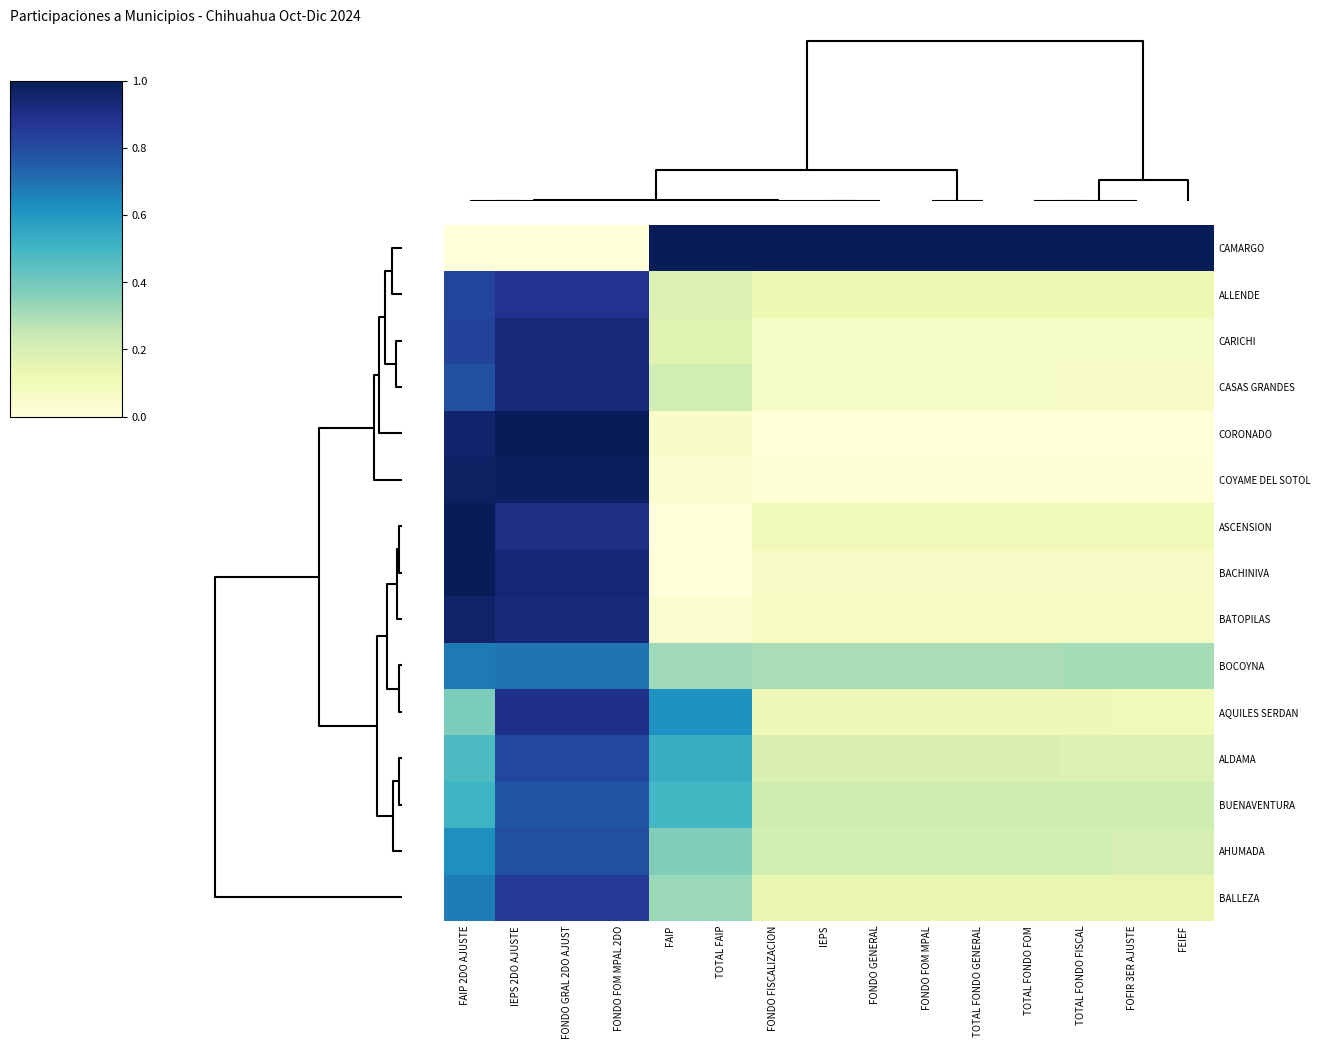

Reading left to right, what are all the values shown in this chart?

CAMARGO: FAIP 2DO AJUSTE=0.0	IEPS 2DO AJUSTE=0.0	FONDO GRAL 2DO AJUST=0.0	FONDO FOM MPAL 2DO=0.0	FAIP=1.0	TOTAL FAIP=1.0	FONDO FISCALIZACION=1.0	IEPS=1.0	FONDO GENERAL=1.0	FONDO FOM MPAL=1.0	TOTAL FONDO GENERAL=1.0	TOTAL FONDO FOM=1.0	TOTAL FONDO FISCAL=1.0	FOFIR 3ER AJUSTE=1.0	FEIEF=1.0
ALLENDE: FAIP 2DO AJUSTE=0.8	IEPS 2DO AJUSTE=0.9	FONDO GRAL 2DO AJUST=0.9	FONDO FOM MPAL 2DO=0.9	FAIP=0.2	TOTAL FAIP=0.2	FONDO FISCALIZACION=0.1	IEPS=0.1	FONDO GENERAL=0.1	FONDO FOM MPAL=0.1	TOTAL FONDO GENERAL=0.1	TOTAL FONDO FOM=0.1	TOTAL FONDO FISCAL=0.1	FOFIR 3ER AJUSTE=0.1	FEIEF=0.1
CARICHI: FAIP 2DO AJUSTE=0.8	IEPS 2DO AJUSTE=0.9	FONDO GRAL 2DO AJUST=0.9	FONDO FOM MPAL 2DO=0.9	FAIP=0.2	TOTAL FAIP=0.2	FONDO FISCALIZACION=0.1	IEPS=0.1	FONDO GENERAL=0.1	FONDO FOM MPAL=0.1	TOTAL FONDO GENERAL=0.1	TOTAL FONDO FOM=0.1	TOTAL FONDO FISCAL=0.1	FOFIR 3ER AJUSTE=0.1	FEIEF=0.1
CASAS GRANDES: FAIP 2DO AJUSTE=0.8	IEPS 2DO AJUSTE=0.9	FONDO GRAL 2DO AJUST=0.9	FONDO FOM MPAL 2DO=0.9	FAIP=0.2	TOTAL FAIP=0.2	FONDO FISCALIZACION=0.1	IEPS=0.1	FONDO GENERAL=0.1	FONDO FOM MPAL=0.1	TOTAL FONDO GENERAL=0.1	TOTAL FONDO FOM=0.1	TOTAL FONDO FISCAL=0.1	FOFIR 3ER AJUSTE=0.1	FEIEF=0.1
CORONADO: FAIP 2DO AJUSTE=1.0	IEPS 2DO AJUSTE=1.0	FONDO GRAL 2DO AJUST=1.0	FONDO FOM MPAL 2DO=1.0	FAIP=0.0	TOTAL FAIP=0.0	FONDO FISCALIZACION=0.0	IEPS=0.0	FONDO GENERAL=0.0	FONDO FOM MPAL=0.0	TOTAL FONDO GENERAL=0.0	TOTAL FONDO FOM=0.0	TOTAL FONDO FISCAL=0.0	FOFIR 3ER AJUSTE=0.0	FEIEF=0.0
COYAME DEL SOTOL: FAIP 2DO AJUSTE=1.0	IEPS 2DO AJUSTE=1.0	FONDO GRAL 2DO AJUST=1.0	FONDO FOM MPAL 2DO=1.0	FAIP=0.0	TOTAL FAIP=0.0	FONDO FISCALIZACION=0.0	IEPS=0.0	FONDO GENERAL=0.0	FONDO FOM MPAL=0.0	TOTAL FONDO GENERAL=0.0	TOTAL FONDO FOM=0.0	TOTAL FONDO FISCAL=0.0	FOFIR 3ER AJUSTE=0.0	FEIEF=0.0
ASCENSION: FAIP 2DO AJUSTE=1.0	IEPS 2DO AJUSTE=0.9	FONDO GRAL 2DO AJUST=0.9	FONDO FOM MPAL 2DO=0.9	FAIP=0.0	TOTAL FAIP=0.0	FONDO FISCALIZACION=0.1	IEPS=0.1	FONDO GENERAL=0.1	FONDO FOM MPAL=0.1	TOTAL FONDO GENERAL=0.1	TOTAL FONDO FOM=0.1	TOTAL FONDO FISCAL=0.1	FOFIR 3ER AJUSTE=0.1	FEIEF=0.1
BACHINIVA: FAIP 2DO AJUSTE=1.0	IEPS 2DO AJUSTE=0.9	FONDO GRAL 2DO AJUST=0.9	FONDO FOM MPAL 2DO=0.9	FAIP=0.0	TOTAL FAIP=0.0	FONDO FISCALIZACION=0.1	IEPS=0.1	FONDO GENERAL=0.1	FONDO FOM MPAL=0.1	TOTAL FONDO GENERAL=0.1	TOTAL FONDO FOM=0.1	TOTAL FONDO FISCAL=0.1	FOFIR 3ER AJUSTE=0.1	FEIEF=0.1
BATOPILAS: FAIP 2DO AJUSTE=1.0	IEPS 2DO AJUSTE=0.9	FONDO GRAL 2DO AJUST=0.9	FONDO FOM MPAL 2DO=0.9	FAIP=0.0	TOTAL FAIP=0.0	FONDO FISCALIZACION=0.1	IEPS=0.1	FONDO GENERAL=0.1	FONDO FOM MPAL=0.1	TOTAL FONDO GENERAL=0.1	TOTAL FONDO FOM=0.1	TOTAL FONDO FISCAL=0.1	FOFIR 3ER AJUSTE=0.1	FEIEF=0.1
BOCOYNA: FAIP 2DO AJUSTE=0.7	IEPS 2DO AJUSTE=0.7	FONDO GRAL 2DO AJUST=0.7	FONDO FOM MPAL 2DO=0.7	FAIP=0.3	TOTAL FAIP=0.3	FONDO FISCALIZACION=0.3	IEPS=0.3	FONDO GENERAL=0.3	FONDO FOM MPAL=0.3	TOTAL FONDO GENERAL=0.3	TOTAL FONDO FOM=0.3	TOTAL FONDO FISCAL=0.3	FOFIR 3ER AJUSTE=0.3	FEIEF=0.3
AQUILES SERDAN: FAIP 2DO AJUSTE=0.4	IEPS 2DO AJUSTE=0.9	FONDO GRAL 2DO AJUST=0.9	FONDO FOM MPAL 2DO=0.9	FAIP=0.6	TOTAL FAIP=0.6	FONDO FISCALIZACION=0.1	IEPS=0.1	FONDO GENERAL=0.1	FONDO FOM MPAL=0.1	TOTAL FONDO GENERAL=0.1	TOTAL FONDO FOM=0.1	TOTAL FONDO FISCAL=0.1	FOFIR 3ER AJUSTE=0.1	FEIEF=0.1
ALDAMA: FAIP 2DO AJUSTE=0.5	IEPS 2DO AJUSTE=0.8	FONDO GRAL 2DO AJUST=0.8	FONDO FOM MPAL 2DO=0.8	FAIP=0.5	TOTAL FAIP=0.5	FONDO FISCALIZACION=0.2	IEPS=0.2	FONDO GENERAL=0.2	FONDO FOM MPAL=0.2	TOTAL FONDO GENERAL=0.2	TOTAL FONDO FOM=0.2	TOTAL FONDO FISCAL=0.2	FOFIR 3ER AJUSTE=0.2	FEIEF=0.2
BUENAVENTURA: FAIP 2DO AJUSTE=0.5	IEPS 2DO AJUSTE=0.8	FONDO GRAL 2DO AJUST=0.8	FONDO FOM MPAL 2DO=0.8	FAIP=0.5	TOTAL FAIP=0.5	FONDO FISCALIZACION=0.2	IEPS=0.2	FONDO GENERAL=0.2	FONDO FOM MPAL=0.2	TOTAL FONDO GENERAL=0.2	TOTAL FONDO FOM=0.2	TOTAL FONDO FISCAL=0.2	FOFIR 3ER AJUSTE=0.2	FEIEF=0.2
AHUMADA: FAIP 2DO AJUSTE=0.6	IEPS 2DO AJUSTE=0.8	FONDO GRAL 2DO AJUST=0.8	FONDO FOM MPAL 2DO=0.8	FAIP=0.4	TOTAL FAIP=0.4	FONDO FISCALIZACION=0.2	IEPS=0.2	FONDO GENERAL=0.2	FONDO FOM MPAL=0.2	TOTAL FONDO GENERAL=0.2	TOTAL FONDO FOM=0.2	TOTAL FONDO FISCAL=0.2	FOFIR 3ER AJUSTE=0.2	FEIEF=0.2
BALLEZA: FAIP 2DO AJUSTE=0.7	IEPS 2DO AJUSTE=0.9	FONDO GRAL 2DO AJUST=0.9	FONDO FOM MPAL 2DO=0.9	FAIP=0.3	TOTAL FAIP=0.3	FONDO FISCALIZACION=0.1	IEPS=0.1	FONDO GENERAL=0.1	FONDO FOM MPAL=0.1	TOTAL FONDO GENERAL=0.1	TOTAL FONDO FOM=0.1	TOTAL FONDO FISCAL=0.1	FOFIR 3ER AJUSTE=0.1	FEIEF=0.1